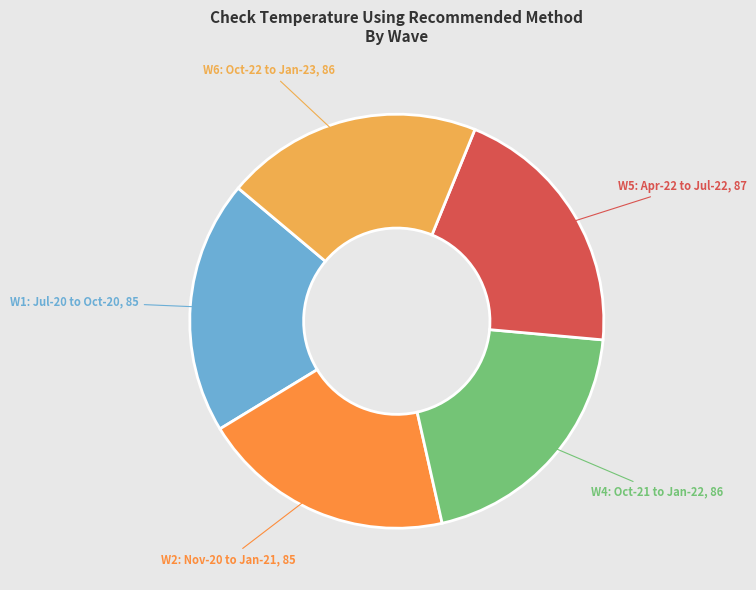

Approximately how many times larger is the value at W6: Oct-22 to Jan-23 compared to W4: Oct-21 to Jan-22?

1.0